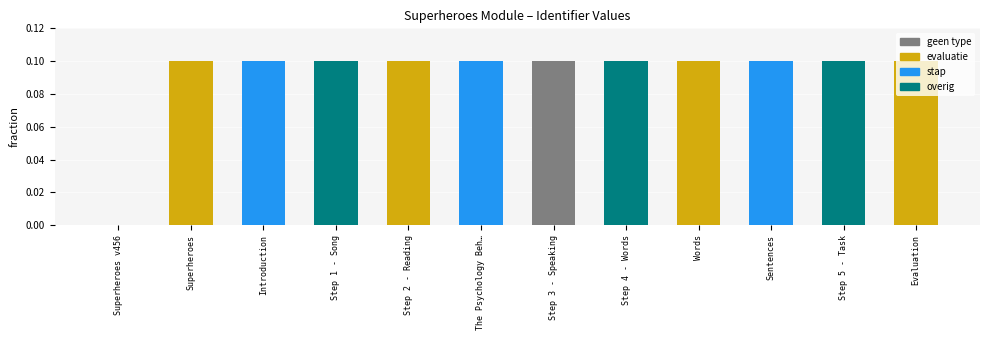

Is it true that the value at Step 5 - Task is 0.1?

True